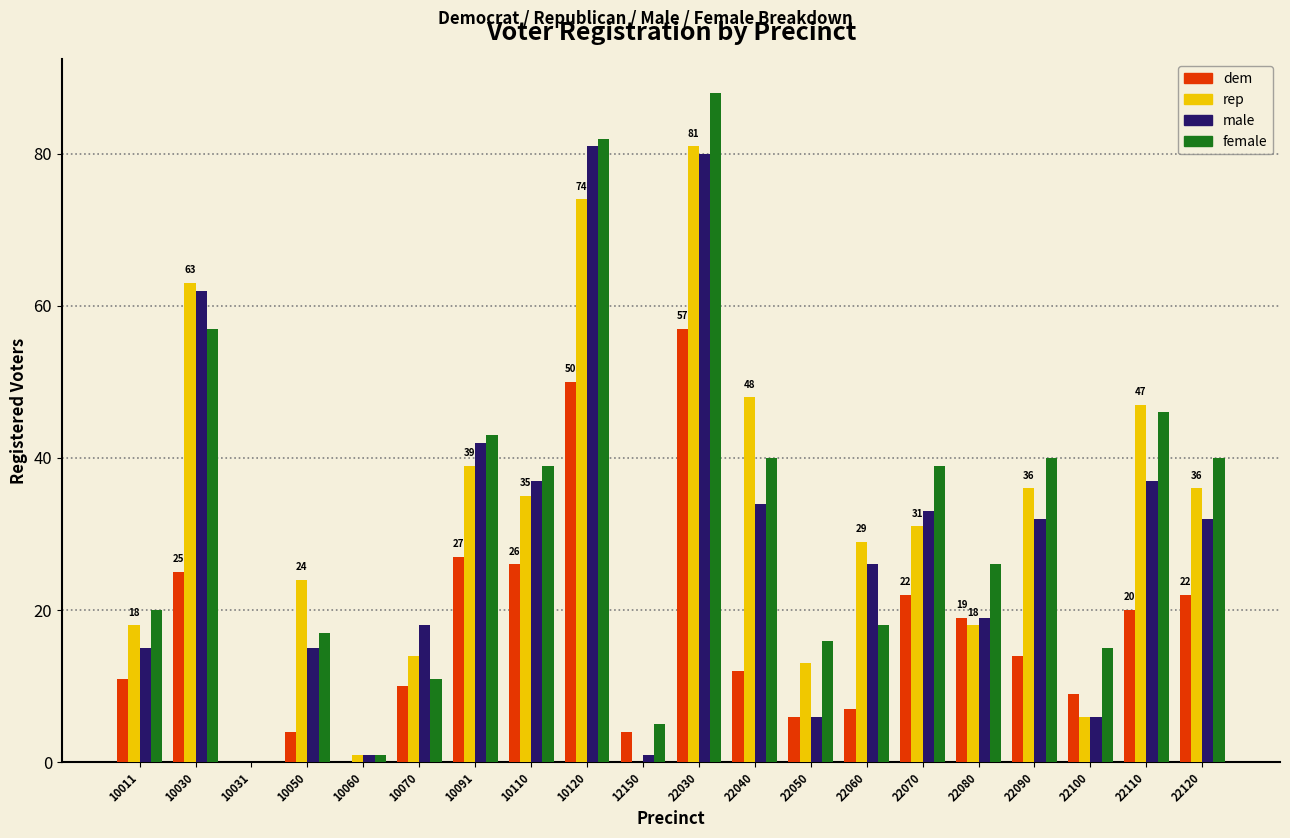

Reading left to right, what are all the values shown in this chart?

dem: 10011=11	10030=25	10031=0	10050=4	10060=0	10070=10	10091=27	10110=26	10120=50	12150=4	22030=57	22040=12	22050=6	22060=7	22070=22	22080=19	22090=14	22100=9	22110=20	22120=22
rep: 10011=18	10030=63	10031=0	10050=24	10060=1	10070=14	10091=39	10110=35	10120=74	12150=0	22030=81	22040=48	22050=13	22060=29	22070=31	22080=18	22090=36	22100=6	22110=47	22120=36
male: 10011=15	10030=62	10031=0	10050=15	10060=1	10070=18	10091=42	10110=37	10120=81	12150=1	22030=80	22040=34	22050=6	22060=26	22070=33	22080=19	22090=32	22100=6	22110=37	22120=32
female: 10011=20	10030=57	10031=0	10050=17	10060=1	10070=11	10091=43	10110=39	10120=82	12150=5	22030=88	22040=40	22050=16	22060=18	22070=39	22080=26	22090=40	22100=15	22110=46	22120=40